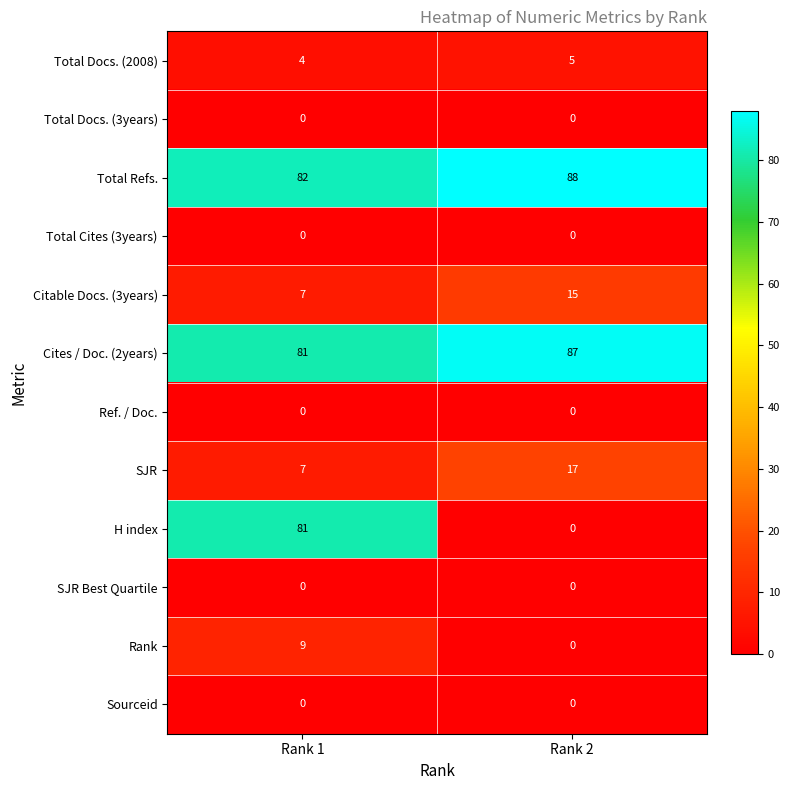

What is the maximum value shown in the chart?

88